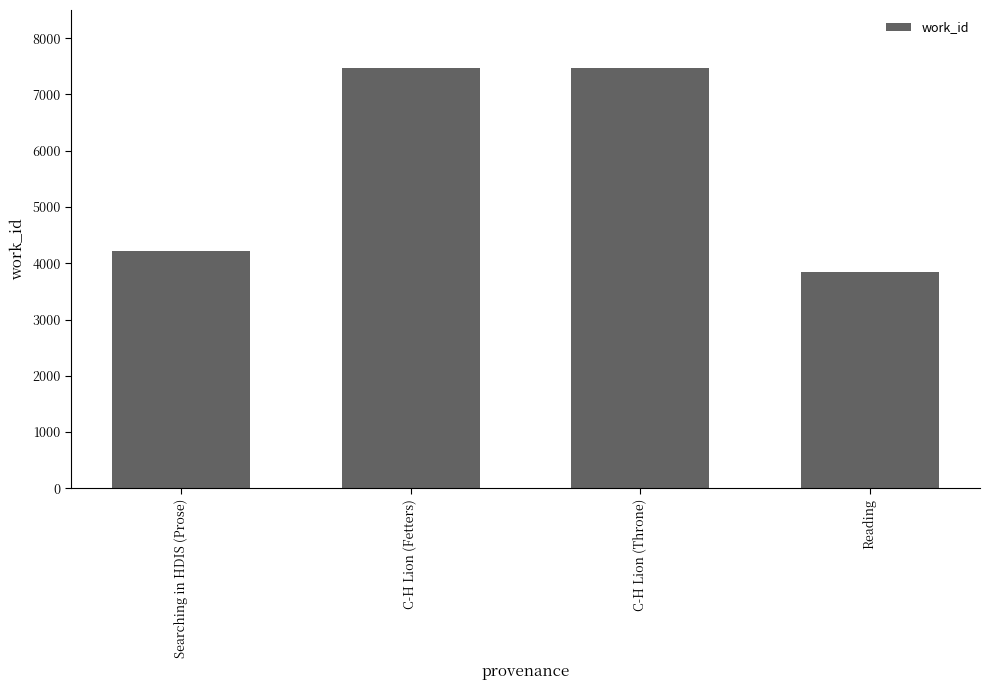

Count the number of categories in the chart.

4